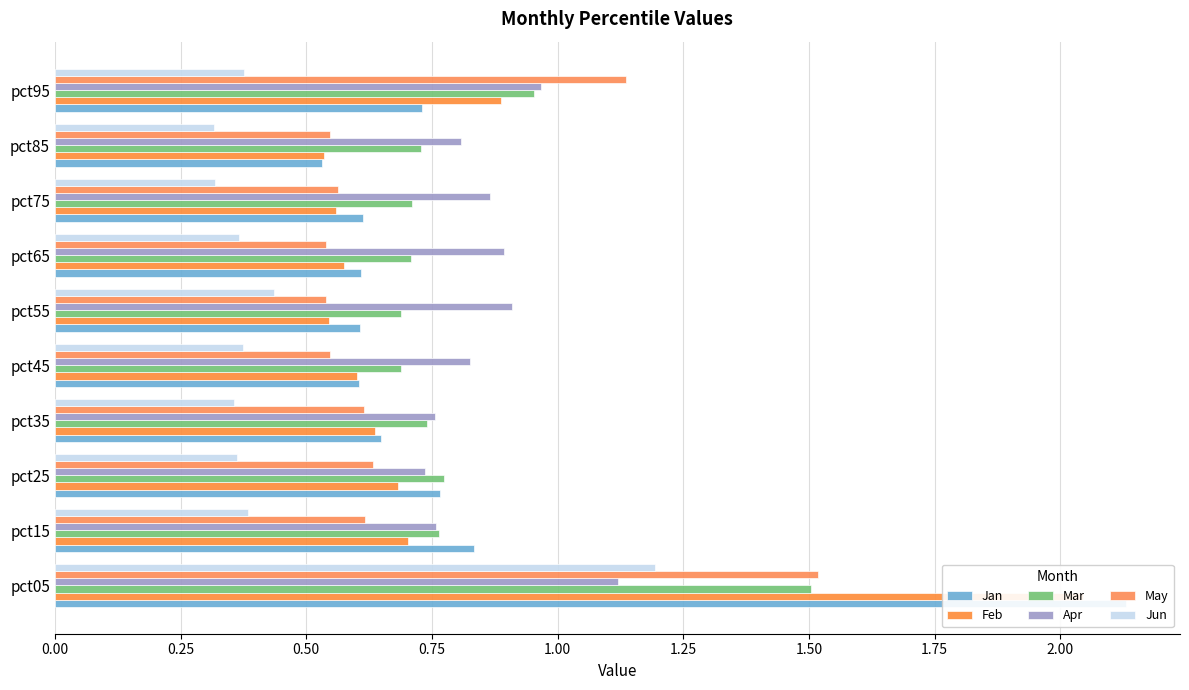

What is the value of the Feb bar at the 7th from the left?

0.6